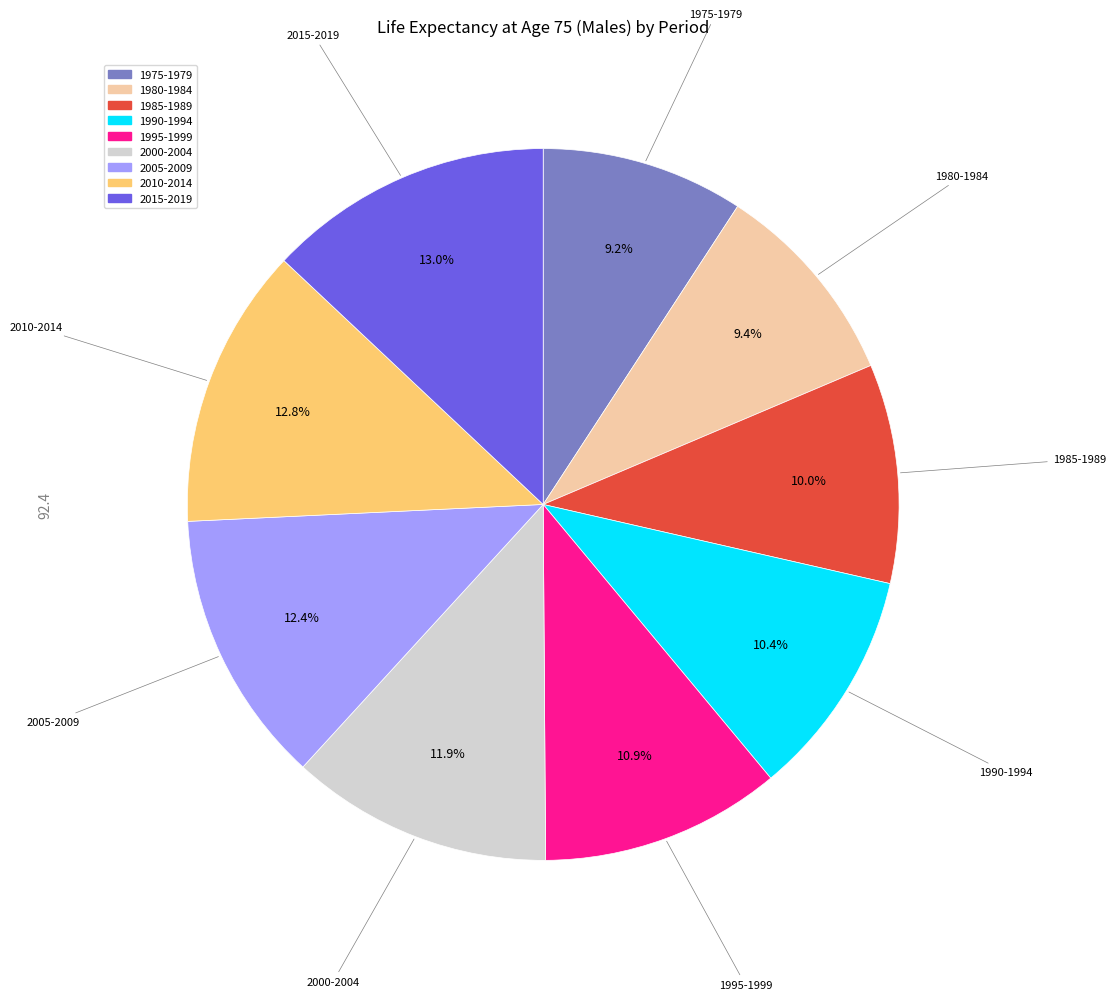

Combined, what portion of the pie is 1980-1984 and 1990-1994?

19.8%